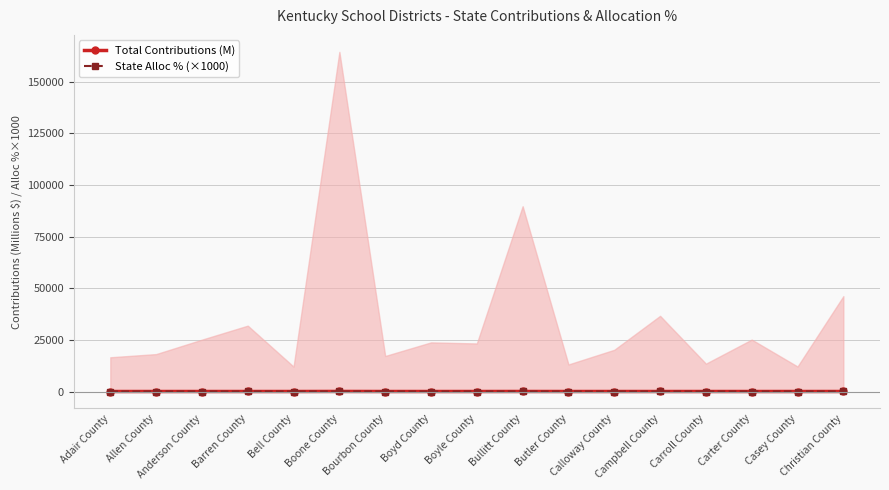

How many data points in State Alloc % (×1000) are above 4?

10